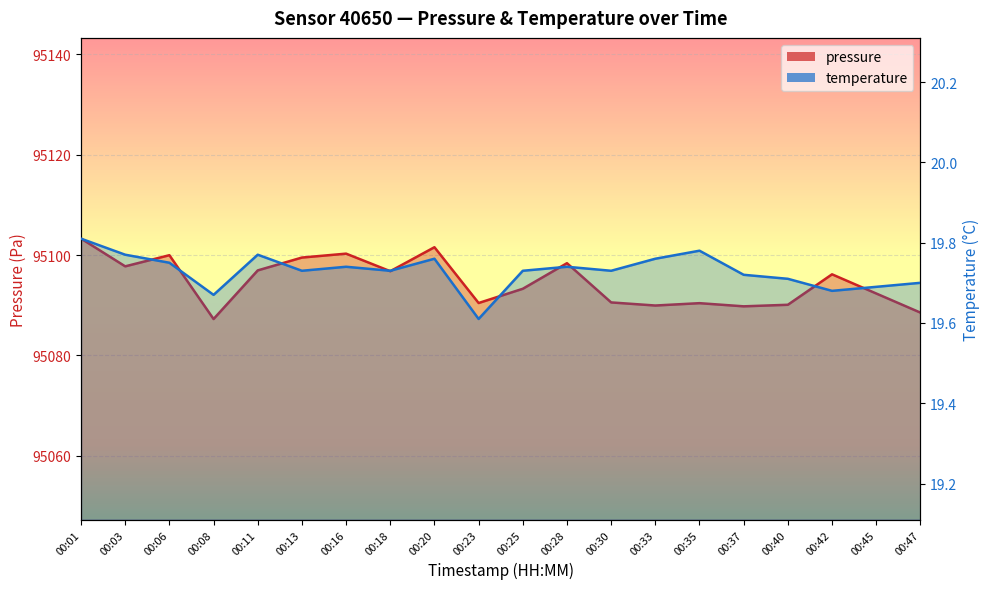

How many interior local peaks does the temperature series have?

5